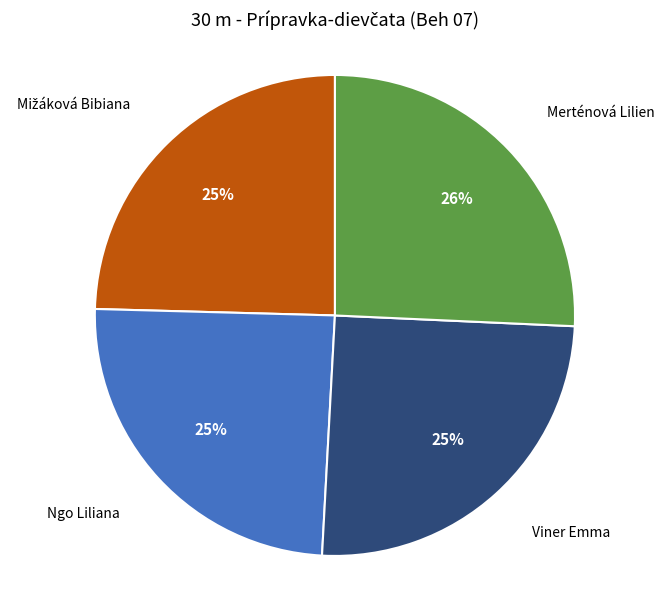

To the nearest percent, what is the combined percentage of Viner Emma and Ngo Liliana?

50%